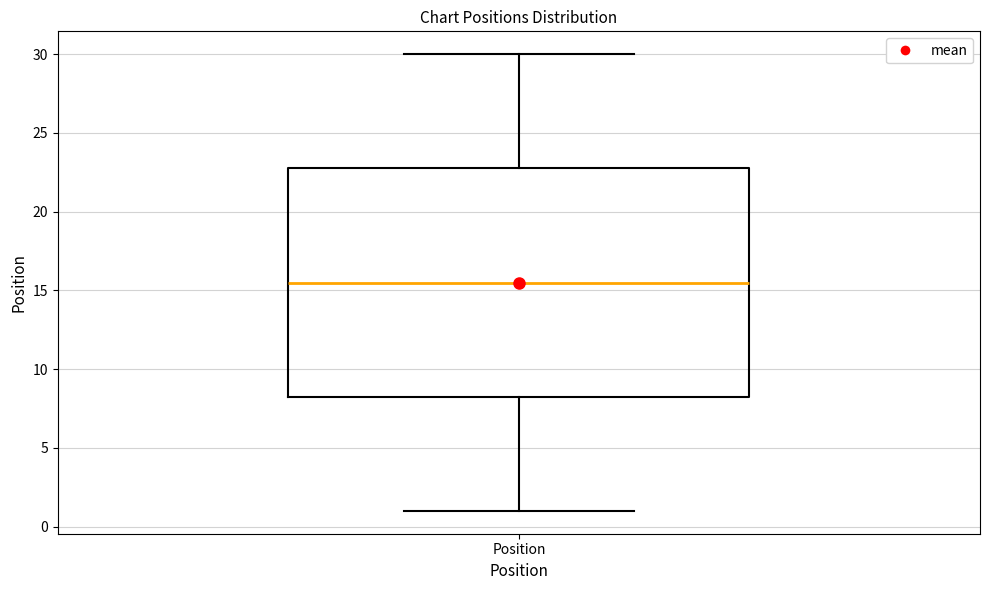

Read this box plot against the y-axis: the position of the median line, the range covered by the box, and the ends of both whiskers. The values are not printed on the chart, so give them approximately, as read against the axis.

median 15.5, box 8.5 to 23.0, whiskers 1.0 to 30.0